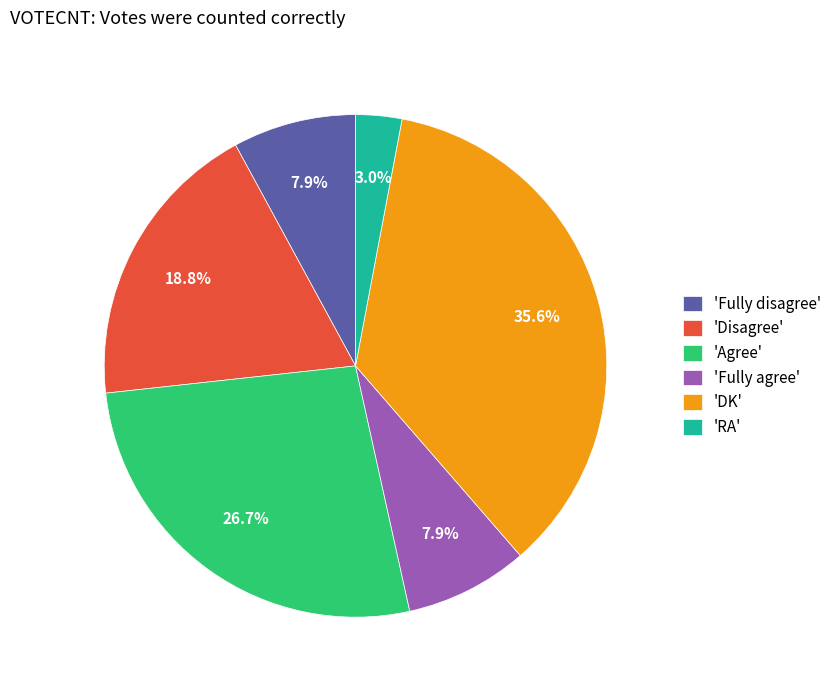

Does any single category account for the majority?

No